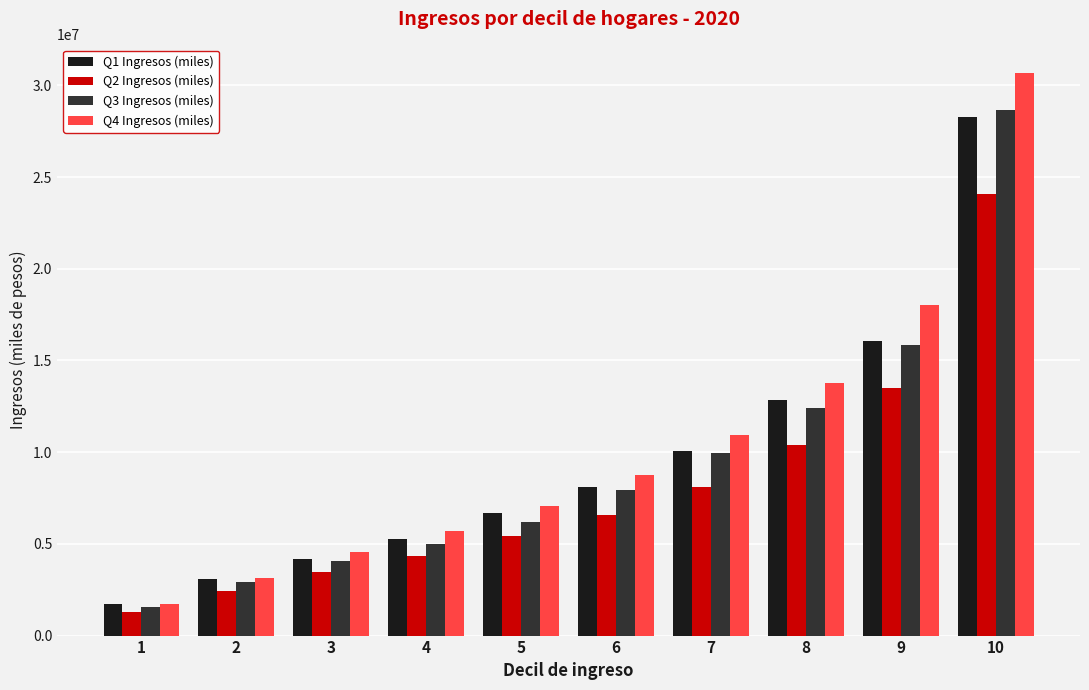

Is the value of Q4 Ingresos (miles) at 2 greater than the value of Q1 Ingresos (miles) at 9?

No